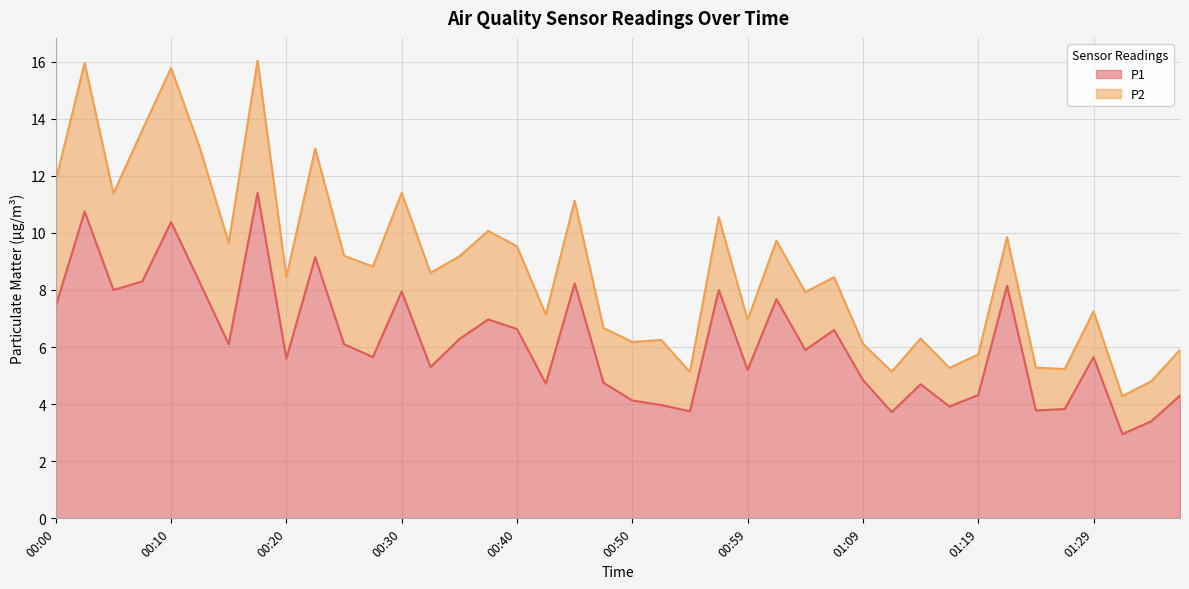

Approximately how many times larger is the value at 00:50 compared to 01:14?

0.9